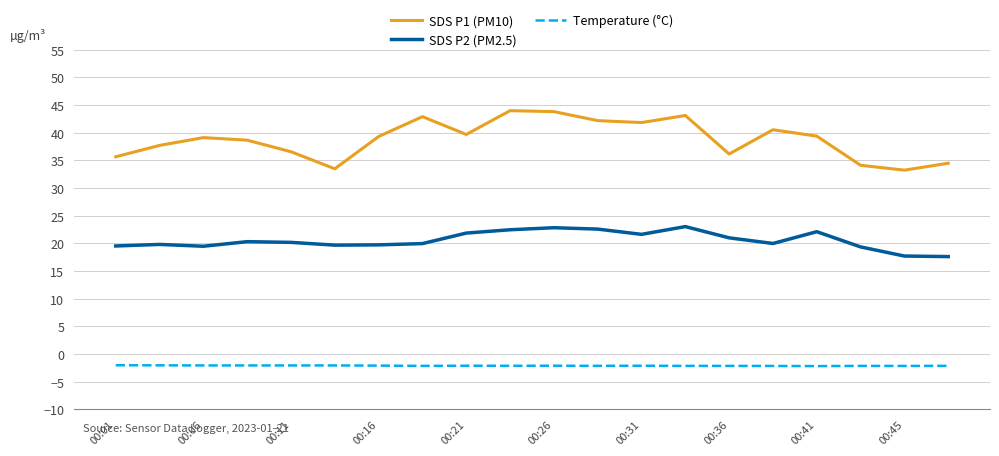

True or false: SDS P1 (PM10) and Temperature (°C) intersect in this chart.

False